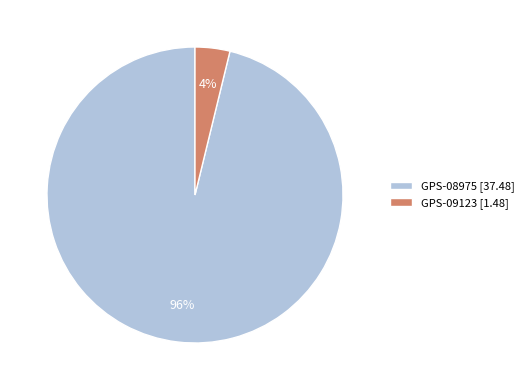

To the nearest percent, what portion does GPS-08975 represent?

96%